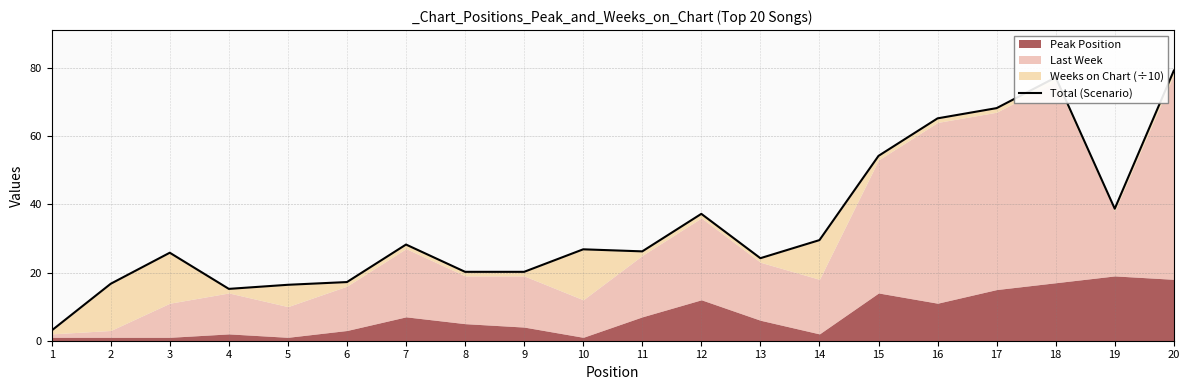

How many points are higher than both their immediate neighbors (excluding endpoints)?

5